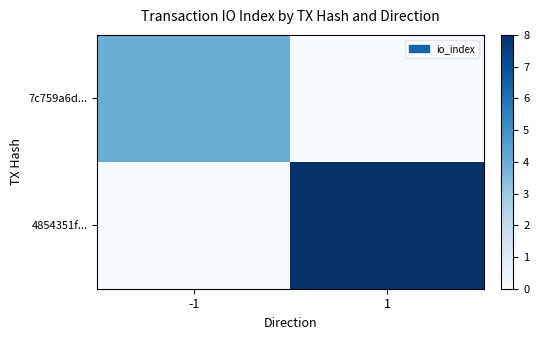

Rank the series by their maximum value, from highest to lowest.

4854351f..., 7c759a6d...